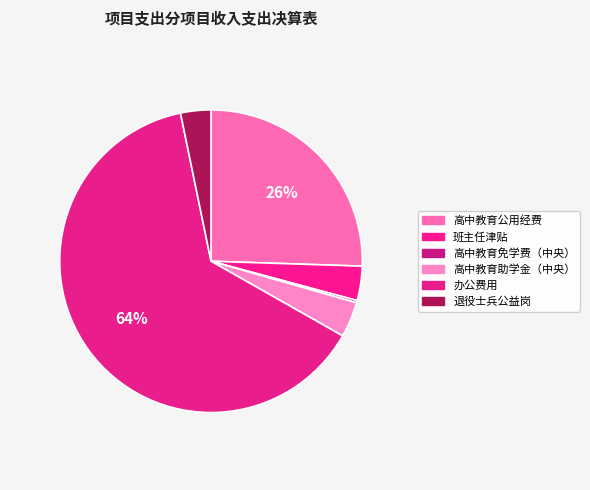

The 班主任津贴 slice represents 4% of the pie. True or false?

True